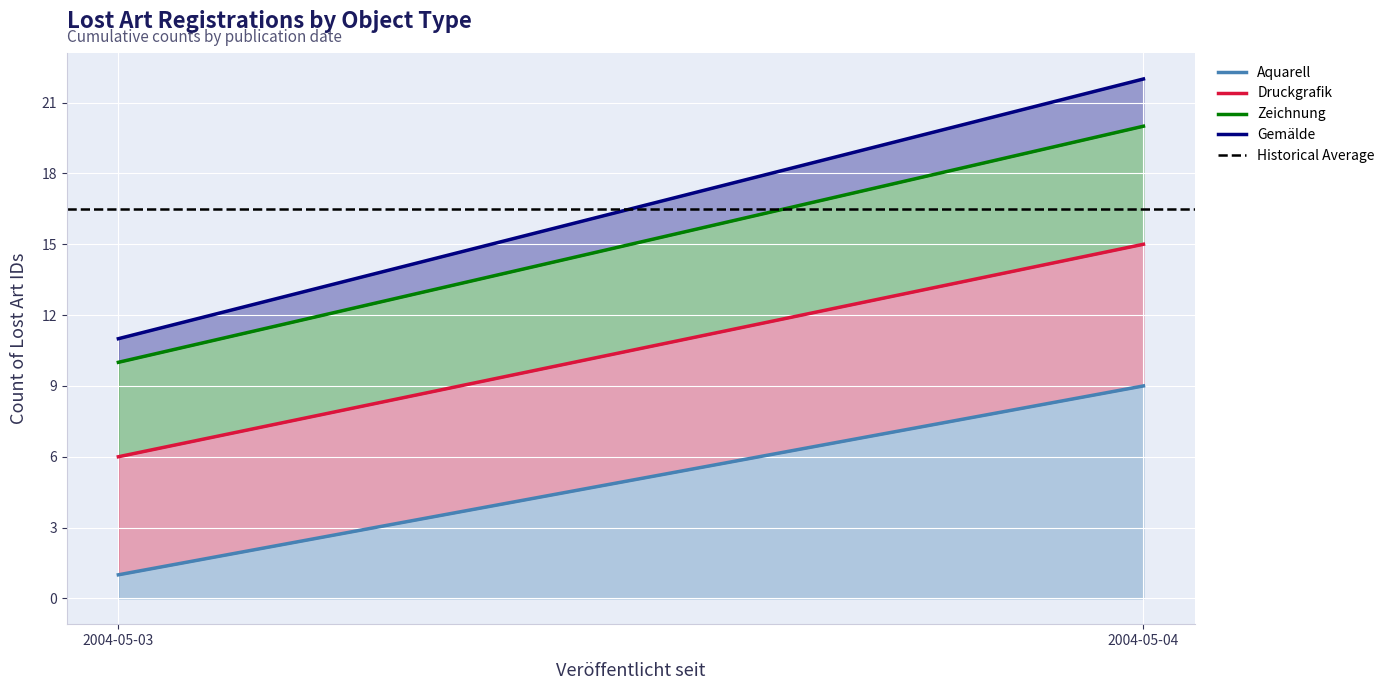

What is the sum of all Aquarell values?

10.0